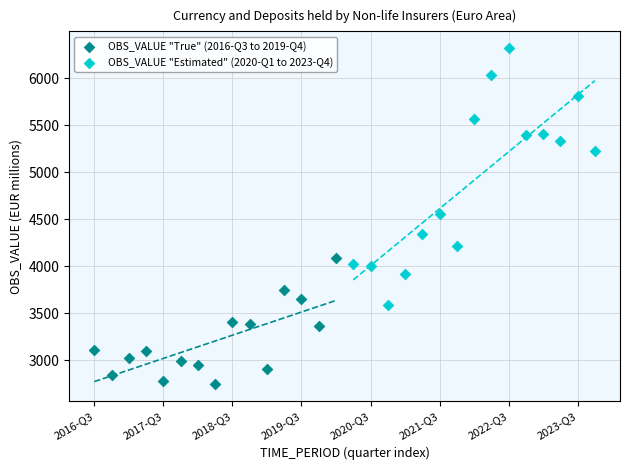

Which series contains the lowest Y value?

OBS_VALUE "True" (2016-Q3 to 2019-Q4)